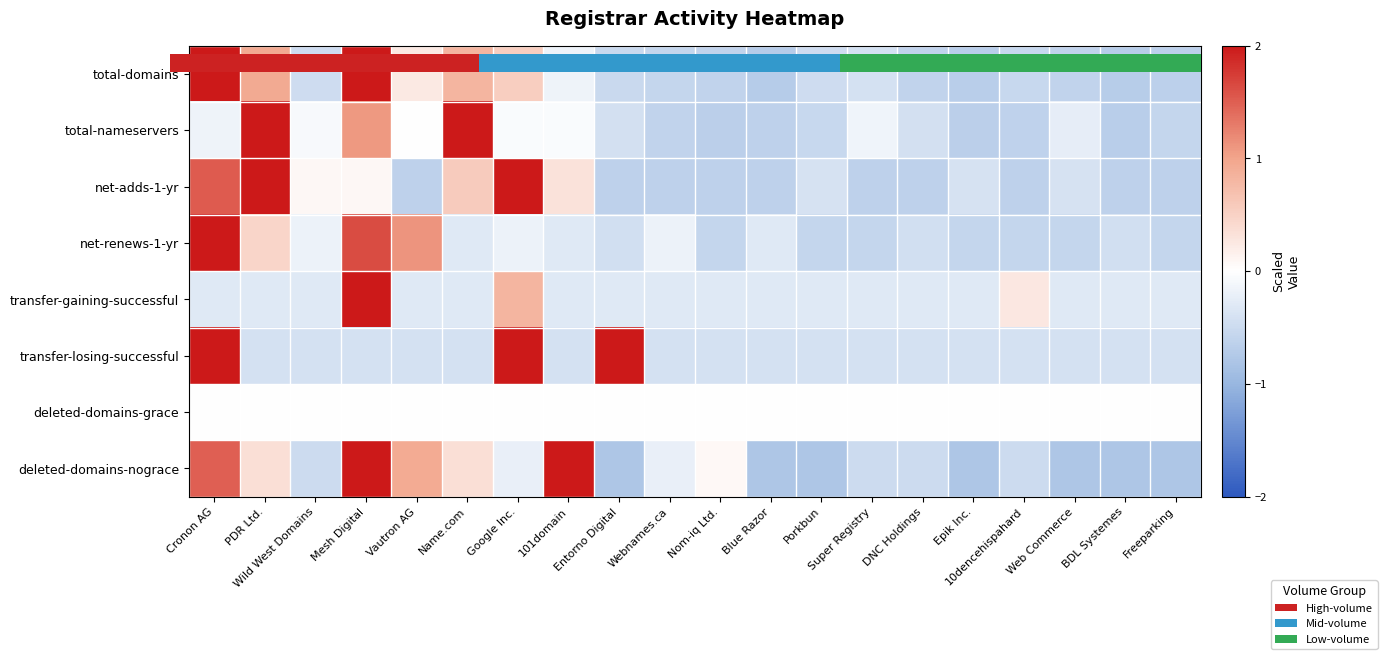

Which category has the highest value across all series?

Cronon AG